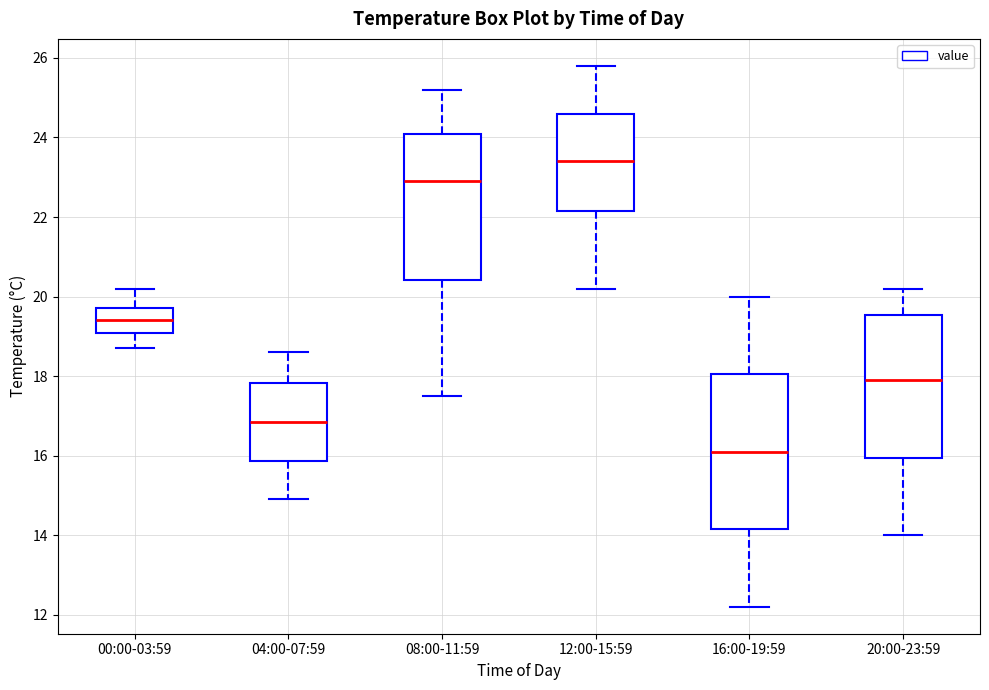

Reading left to right, transcribe this box plot: for each box, give where its median line is, the range the box spans, and where its two whiskers end, as read against the y-axis. The values are not printed on the chart, so give them approximately, as read against the axis.

00:00-03:59: median 19.4, box 19.0 to 19.8, whiskers 18.8 to 20.2
04:00-07:59: median 16.8, box 15.8 to 17.8, whiskers 15.0 to 18.6
08:00-11:59: median 23.0, box 20.4 to 24.2, whiskers 17.6 to 25.2
12:00-15:59: median 23.4, box 22.2 to 24.6, whiskers 20.2 to 25.8
16:00-19:59: median 16.2, box 14.2 to 18.0, whiskers 12.2 to 20.0
20:00-23:59: median 18.0, box 16.0 to 19.6, whiskers 14.0 to 20.2